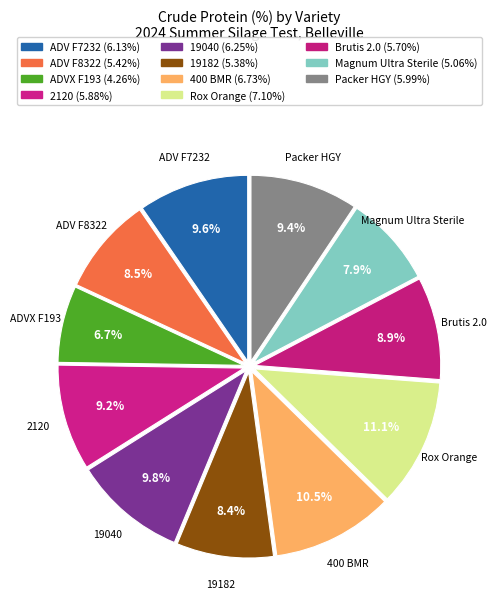

To the nearest percent, what is the combined percentage of 2120 and ADV F8322?

18%